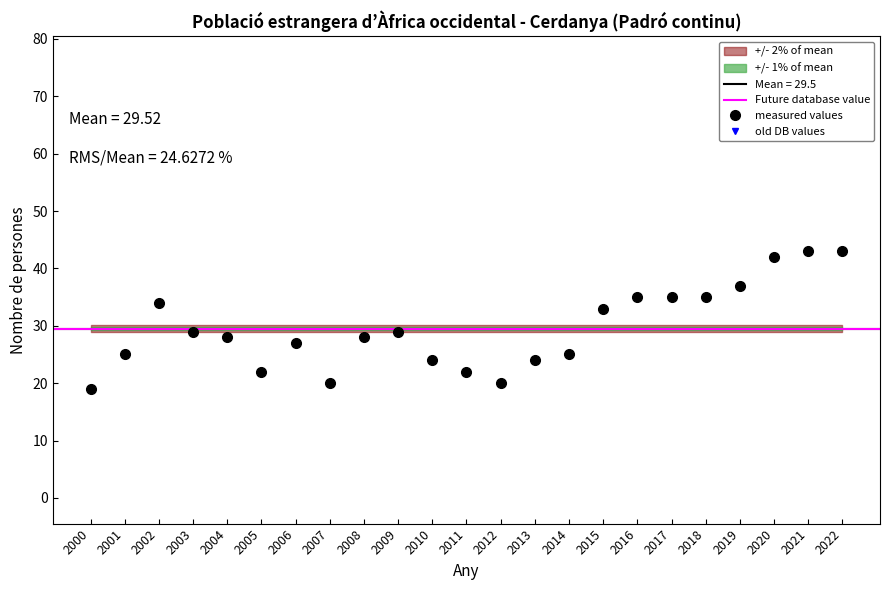

What is the maximum value shown in the chart?

43